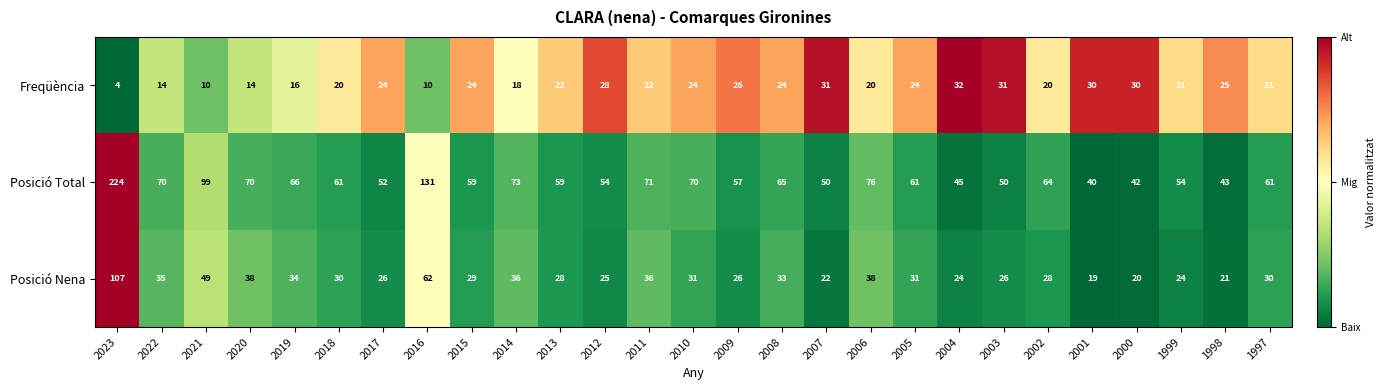

Is it true that Freqüència equals 21 at 2004?

False